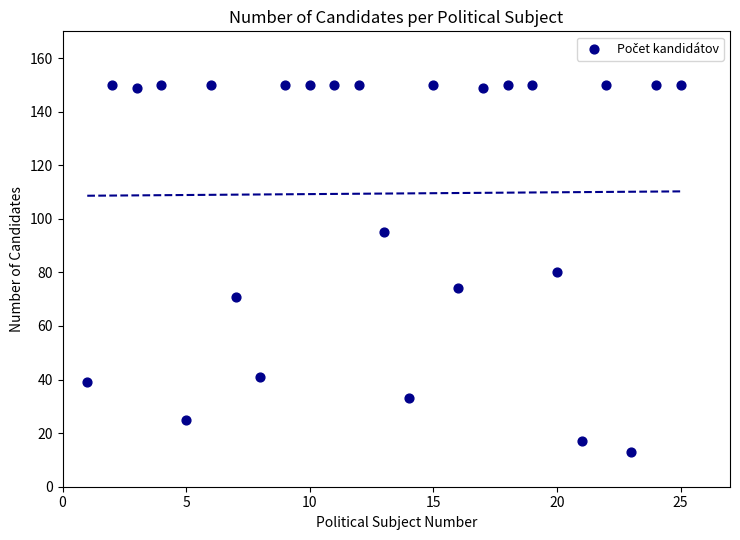

What is the range of X values (max minus min)?

24